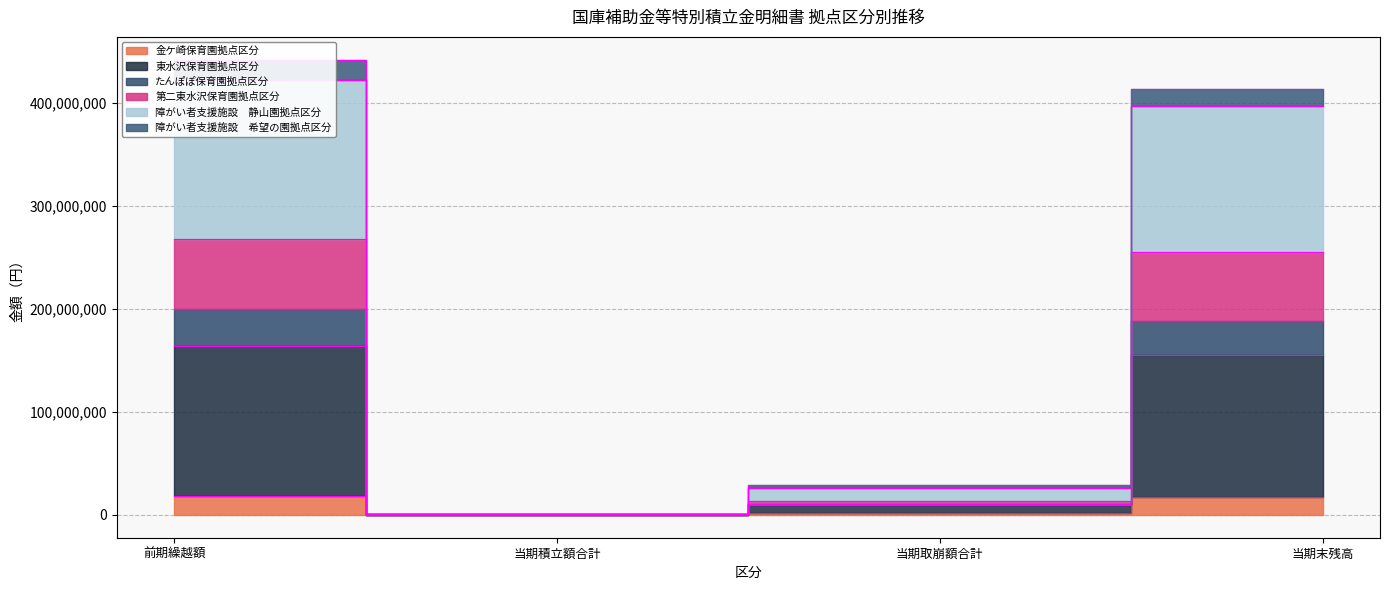

The value of 障がい者支援施設　静山園拠点区分 at 当期末残高 is 682242032. True or false?

False